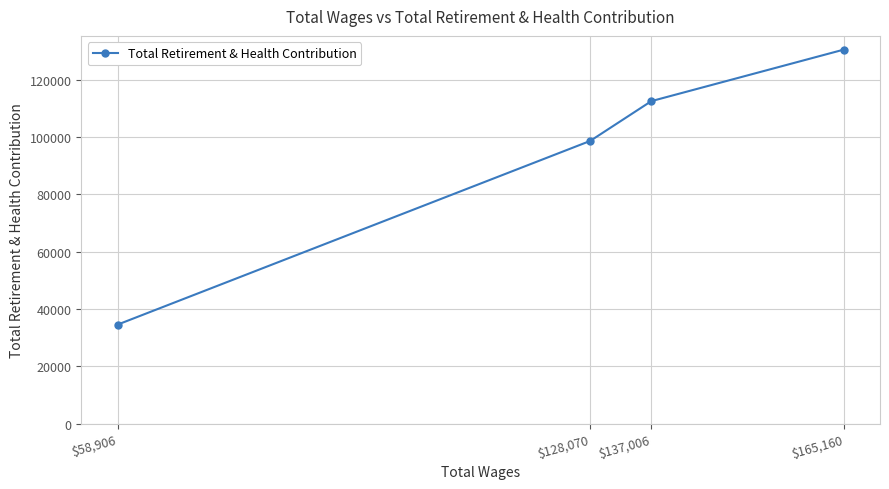

Rank the categories by value from highest to lowest.

$165,160, $137,006, $128,070, $58,906